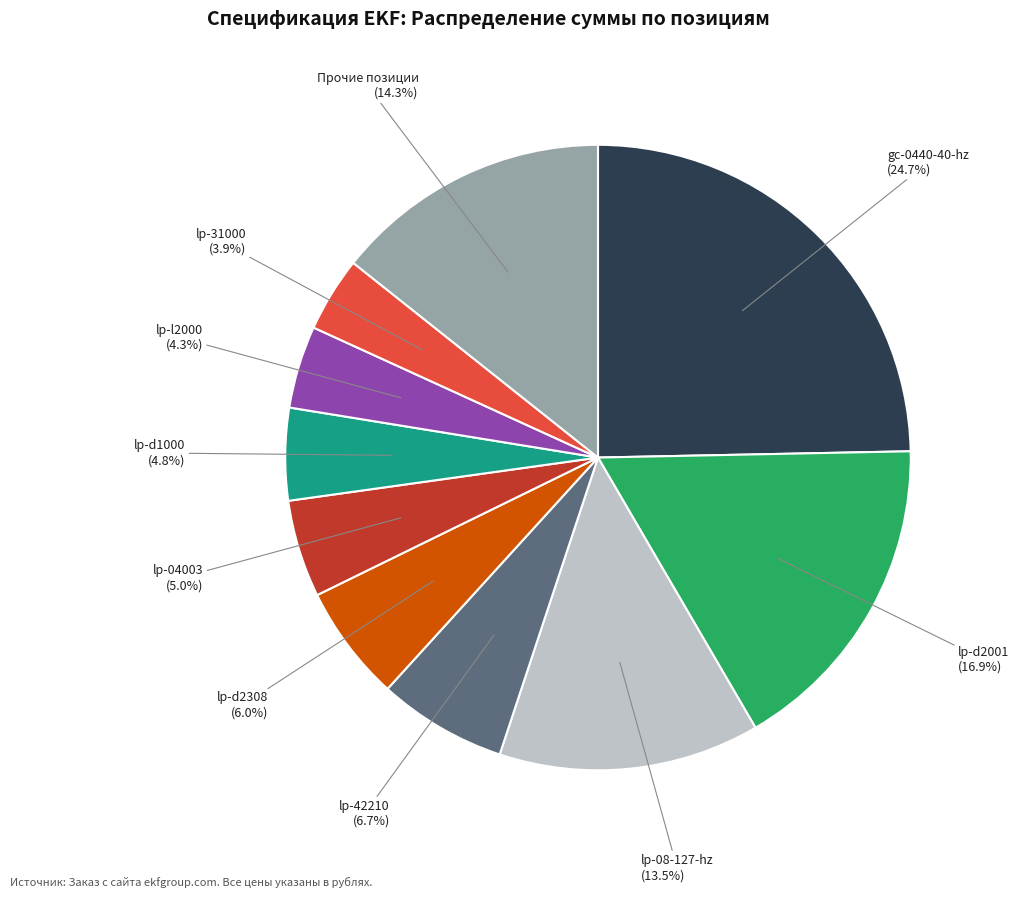

Is there a majority slice in this chart?

No